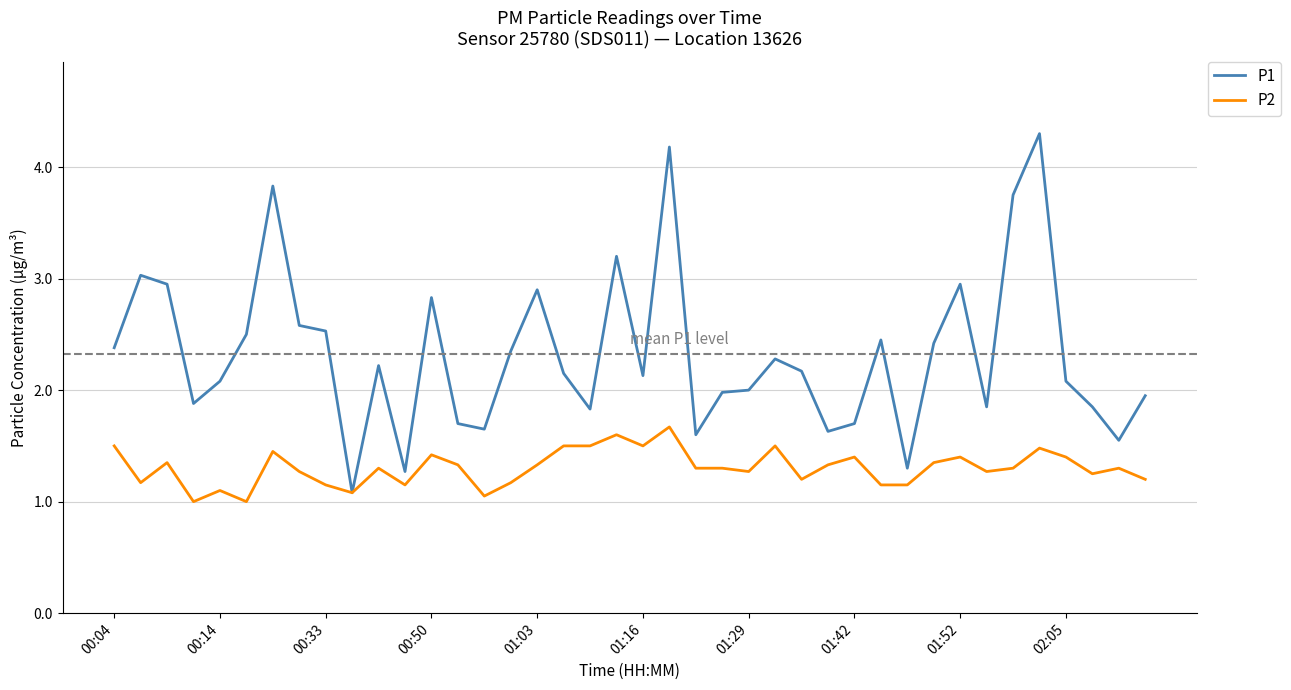

What is the average value of the P2 series?

1.3